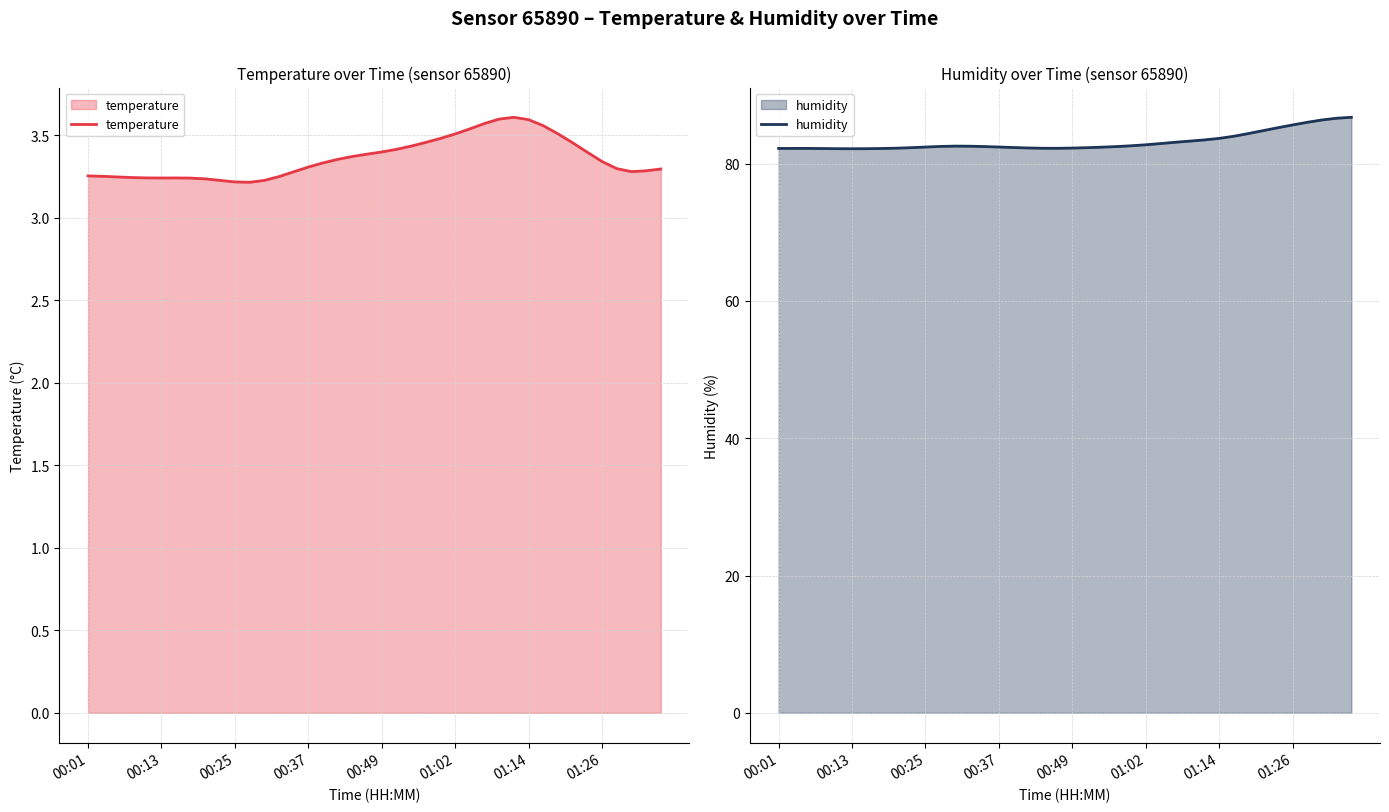

The temperature series shows 1.6 at 00:01. True or false?

False